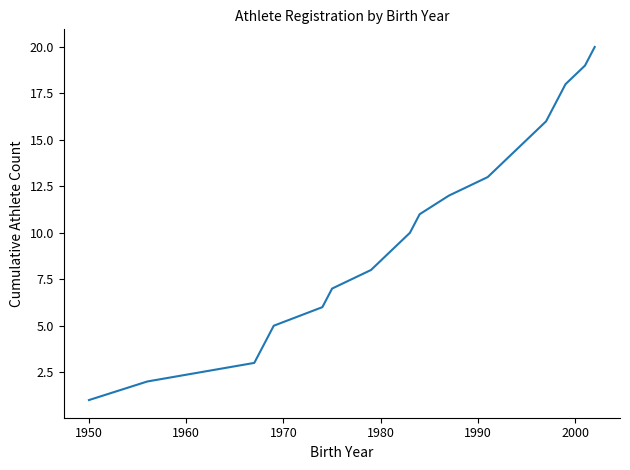

Reading left to right, what are all the values shown in this chart?

1	2	3	4	5	6	7	8	9	10	11	12	13	14	15	16	17	18	19	20